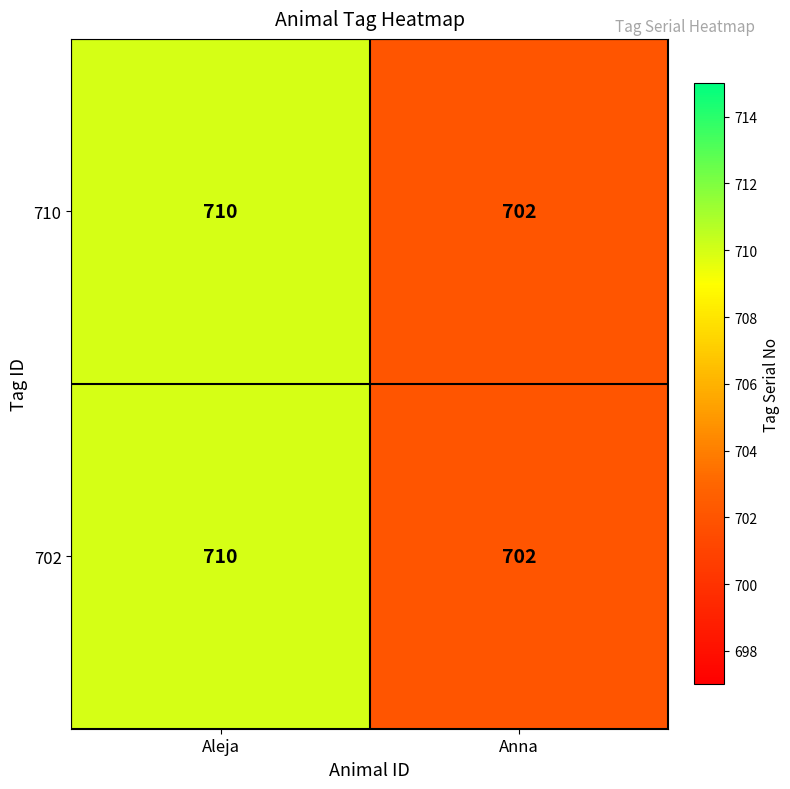

How many series are shown in this chart?

2